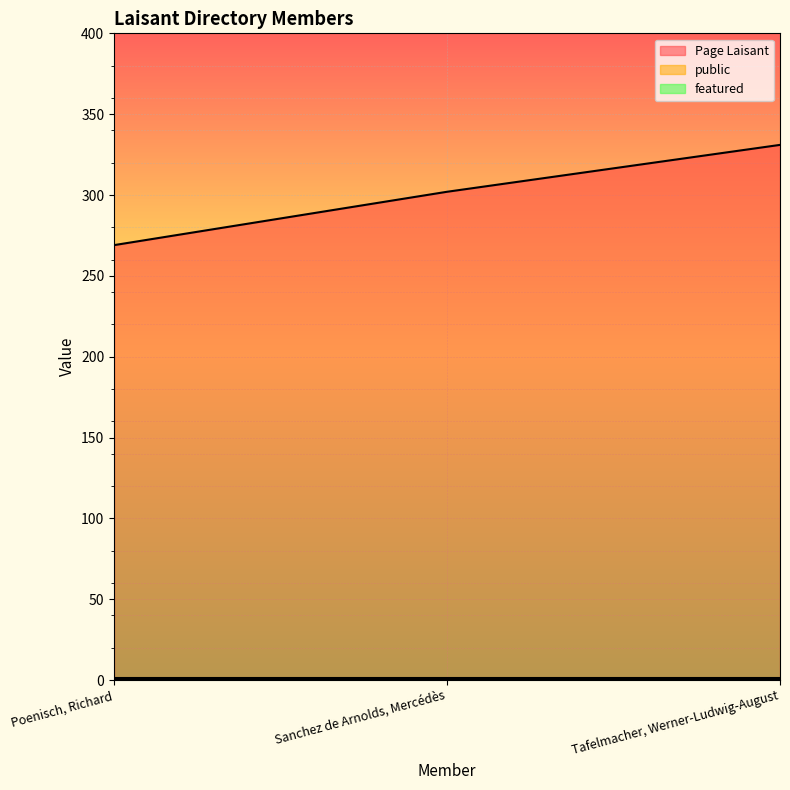

At which category does the chart reach its minimum across all series?

Poenisch, Richard